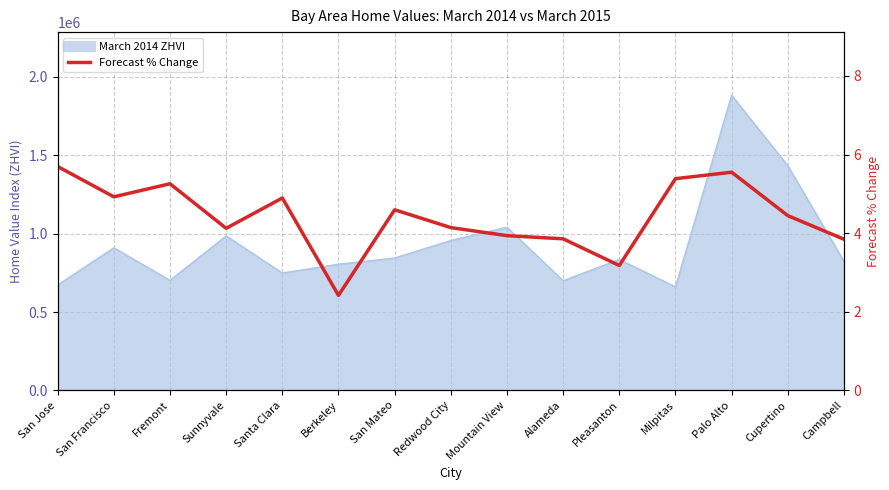

What position from the left is Palo Alto?

13